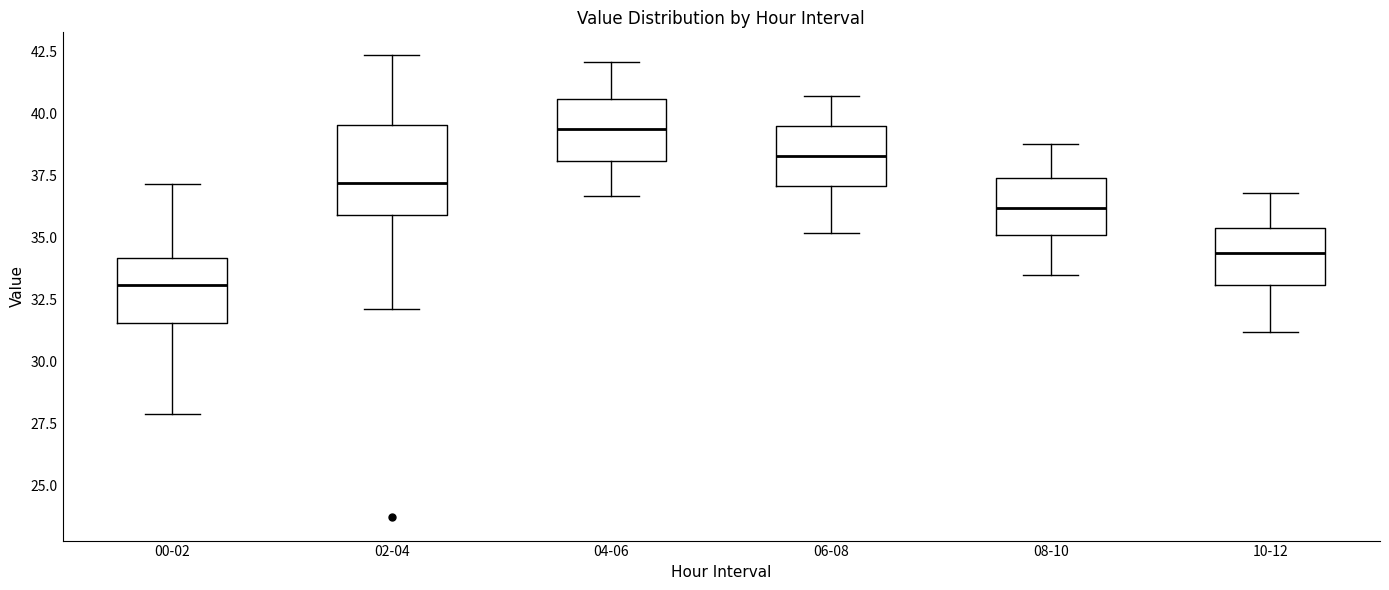

Reading left to right, read every box against the y-axis: the position of its median line, the range the box covers, and the ends of its whiskers. The values are not printed on the chart, so give them approximately, as read against the axis.

00-02: median 33.0, box 31.5 to 34.0, whiskers 28.0 to 37.0
02-04: median 37.0, box 36.0 to 39.5, whiskers 32.0 to 42.5
04-06: median 39.5, box 38.0 to 40.5, whiskers 36.5 to 42.0
06-08: median 38.5, box 37.0 to 39.5, whiskers 35.0 to 40.5
08-10: median 36.0, box 35.0 to 37.5, whiskers 33.5 to 39.0
10-12: median 34.5, box 33.0 to 35.5, whiskers 31.0 to 37.0